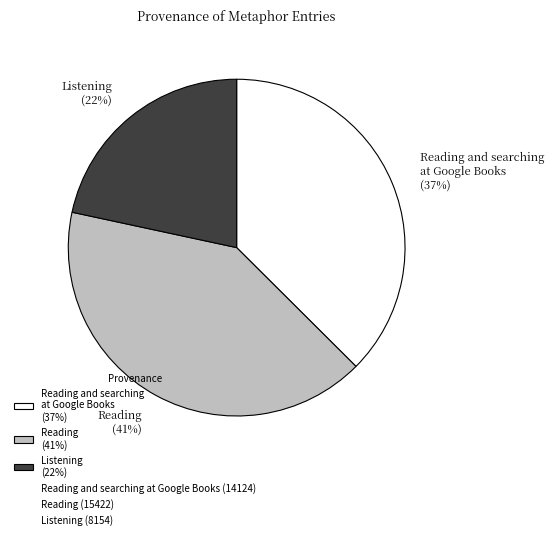

Does Listening (22%) represent more than half of the total?

No